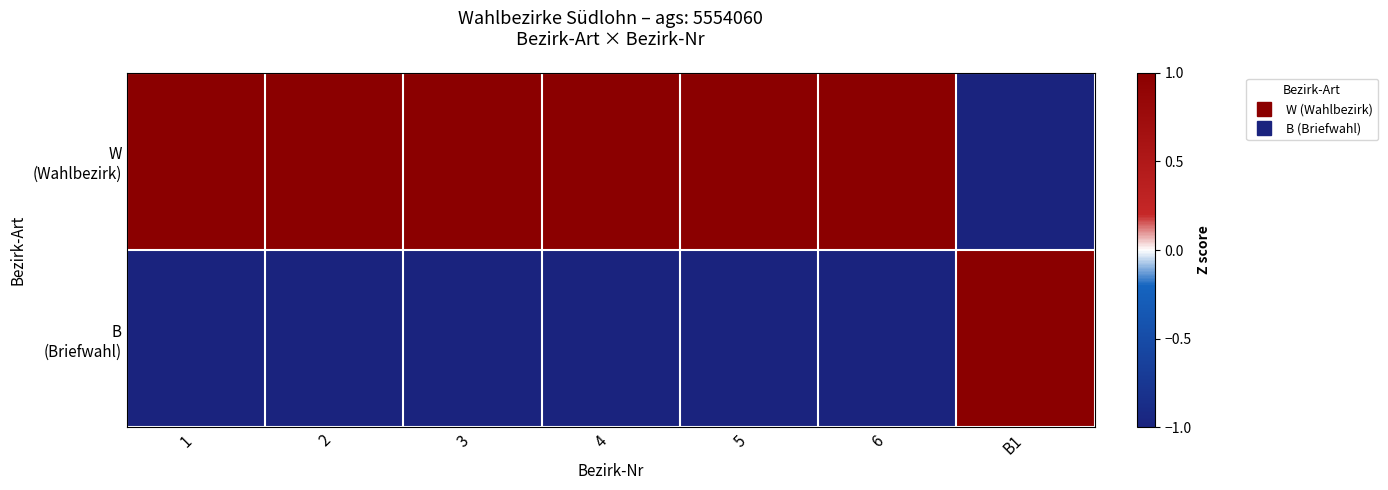

Which series has the widest spread of values?

W (Wahlbezirk)